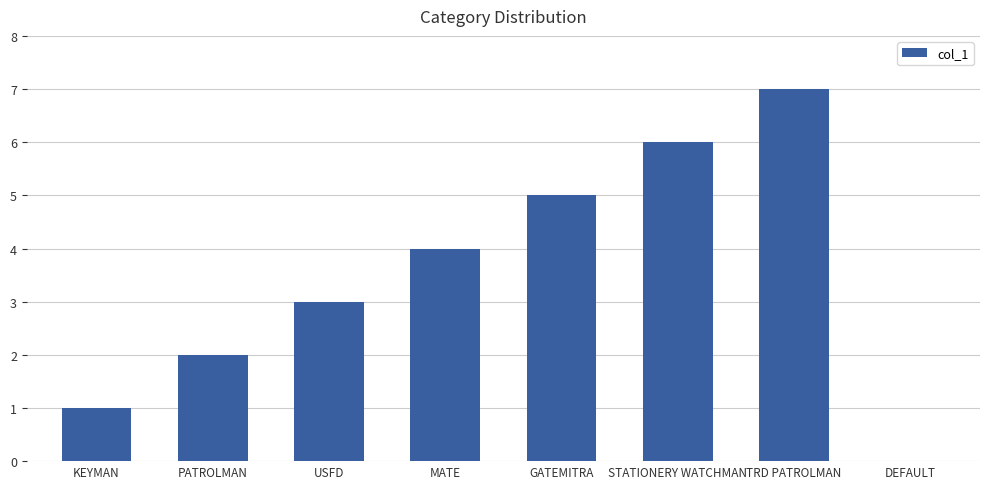

Reading right to left, list all the values displayed in this chart.

0	7	6	5	4	3	2	1